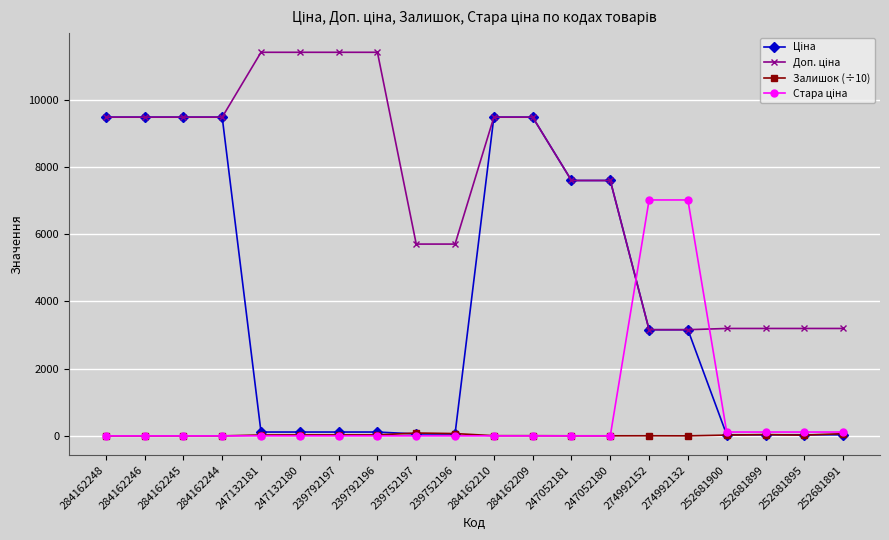

What is the total value across all series at 284162209?

18965.4